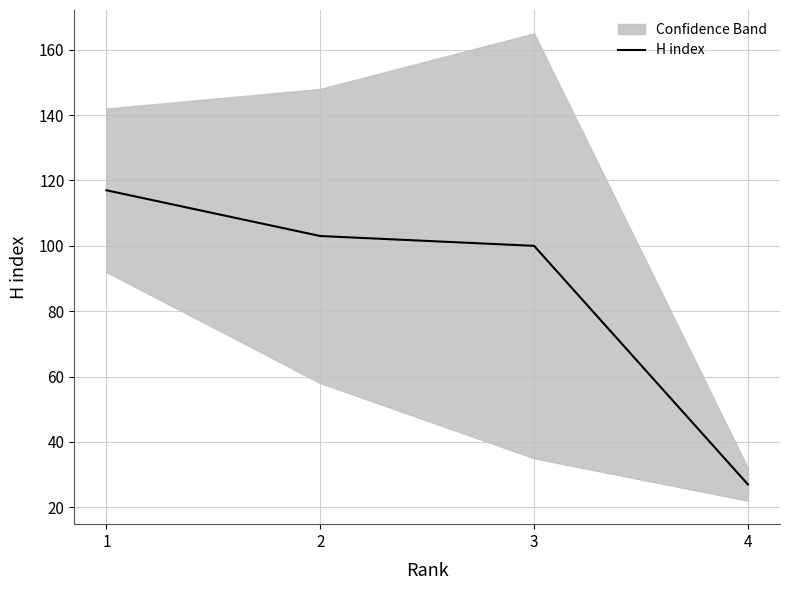

How many lines are shown in the chart?

1